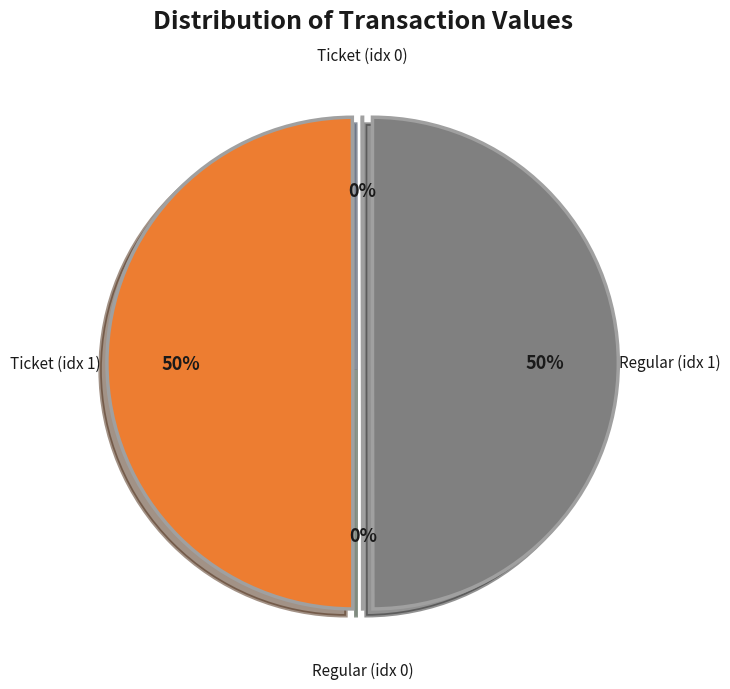

To the nearest percent, what is the average slice percentage?

25%